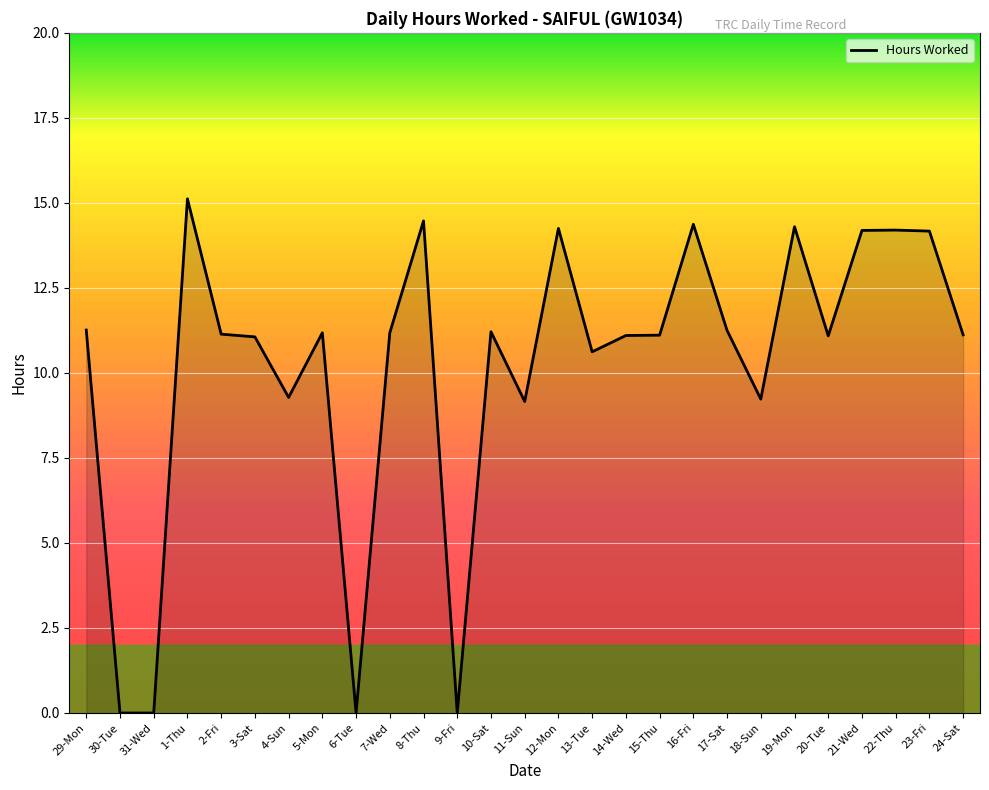

How many lines are shown in the chart?

1